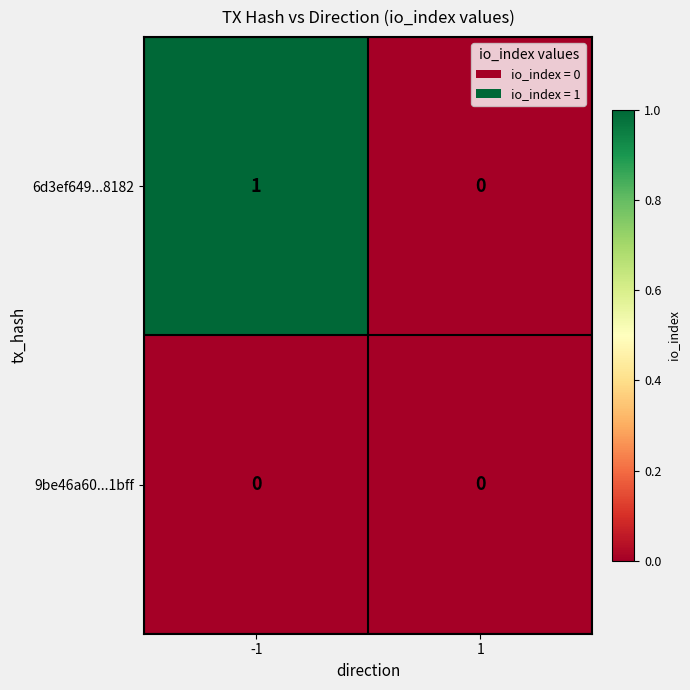

Is it true that 6d3ef649...8182 equals 0 at 1?

True